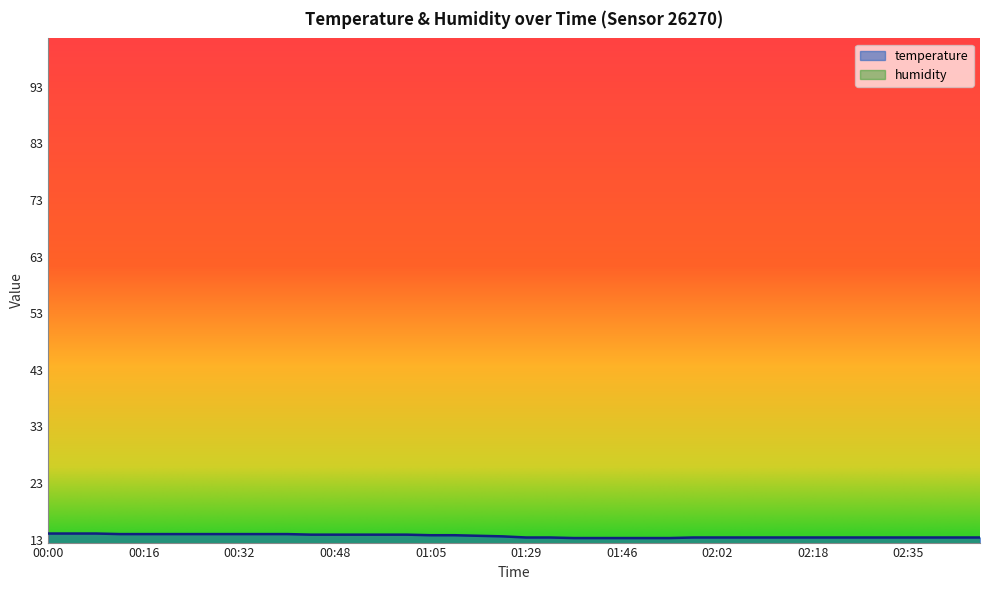

List the labels in order of value, smallest first.

01:38, 01:42, 01:46, 01:50, 01:54, 01:29, 01:34, 01:58, 02:02, 02:06, 02:10, 02:14, 02:18, 02:22, 02:26, 02:30, 02:35, 02:39, 02:43, 02:47, 01:21, 01:17, 01:05, 01:13, 00:44, 00:48, 00:52, 00:57, 01:01, 00:12, 00:16, 00:20, 00:24, 00:28, 00:32, 00:36, 00:40, 00:00, 00:04, 00:08